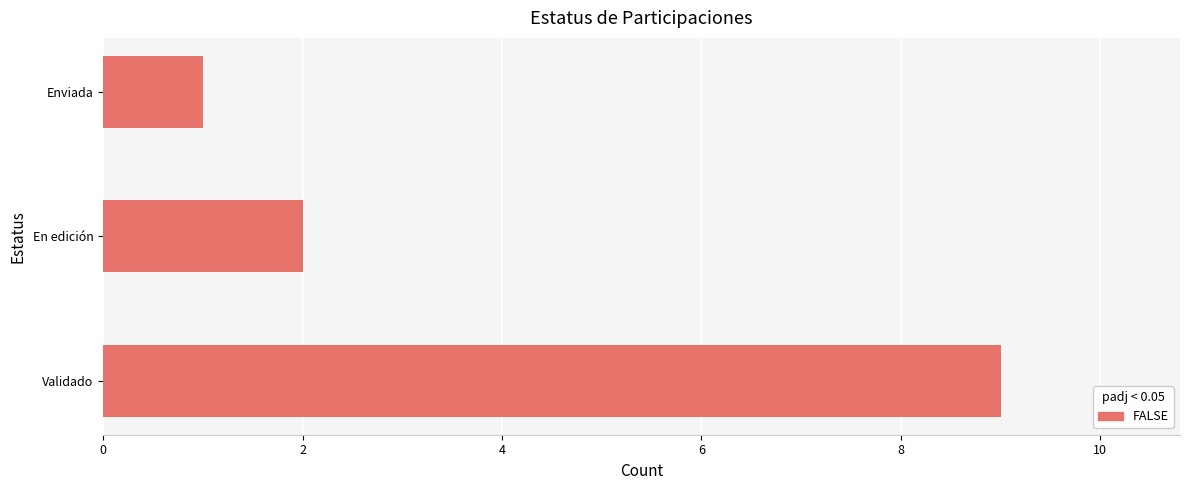

Where is the data nearest to the value 5?

En edición